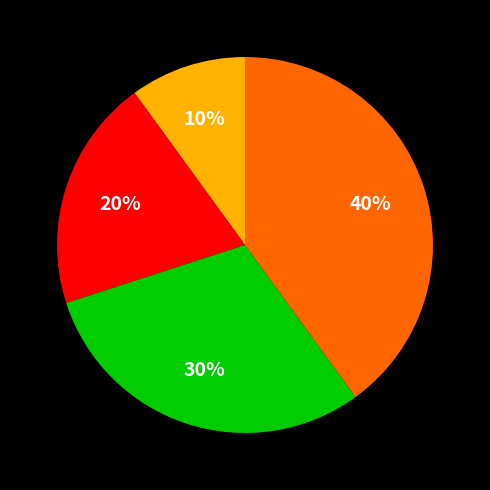

To the nearest percent, what is the difference between the largest and smallest slice percentages?

30%